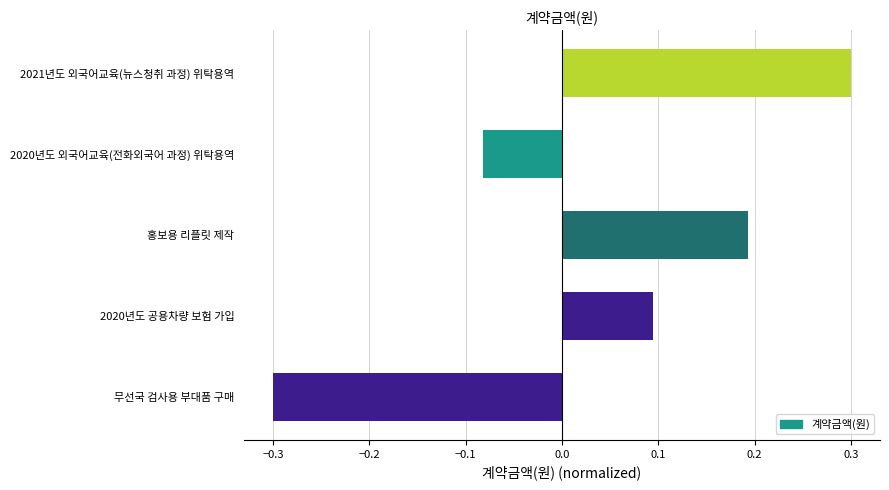

What is the maximum value shown in the chart?

0.3